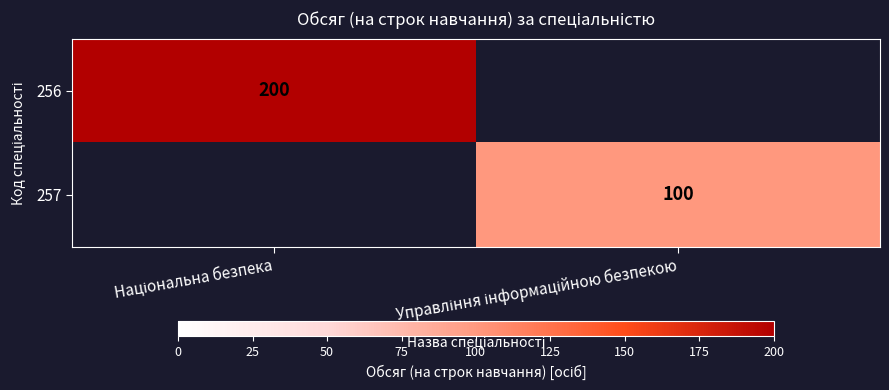

At which category is the sum across all series the highest?

Національна безпека